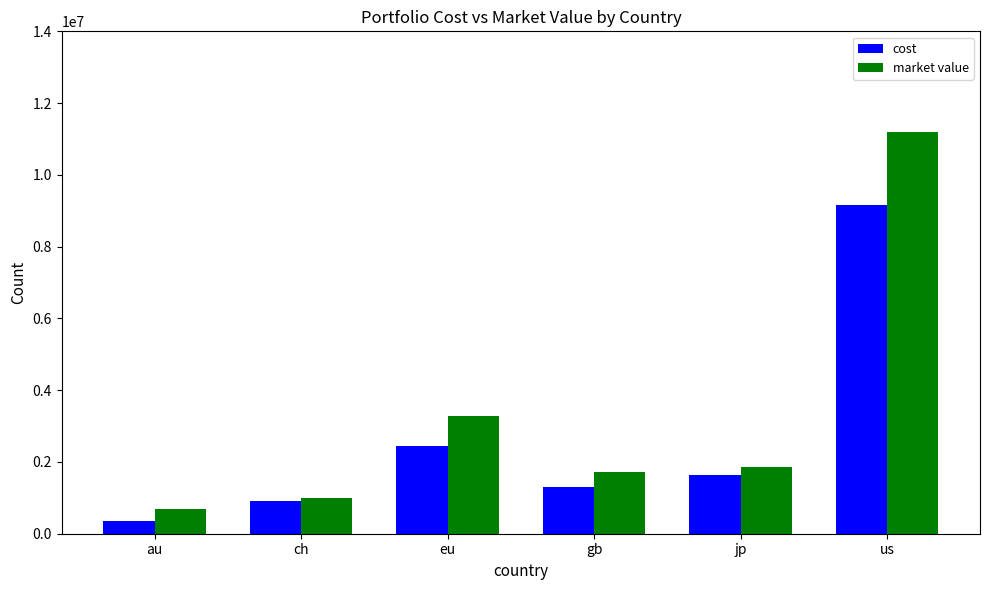

The value of cost at au is 360259.1. True or false?

True